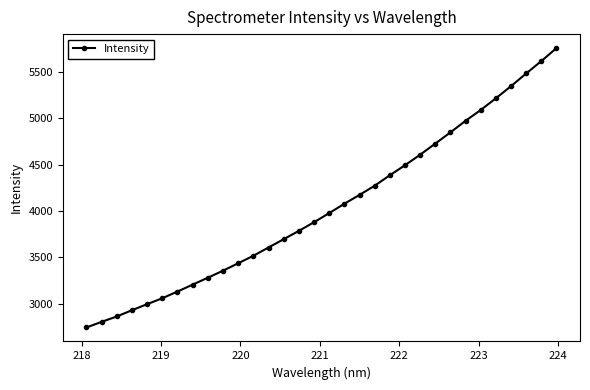

What is the maximum value shown in the chart?

5754.8